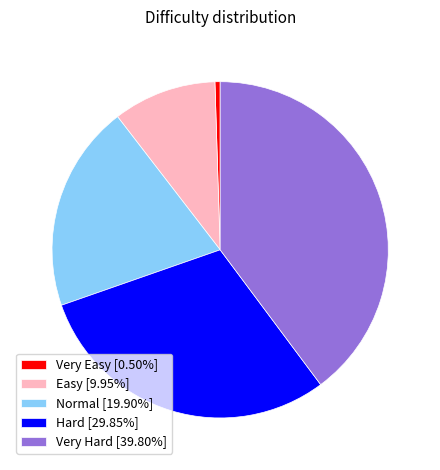

Does Normal [19.90%] represent more than half of the total?

No